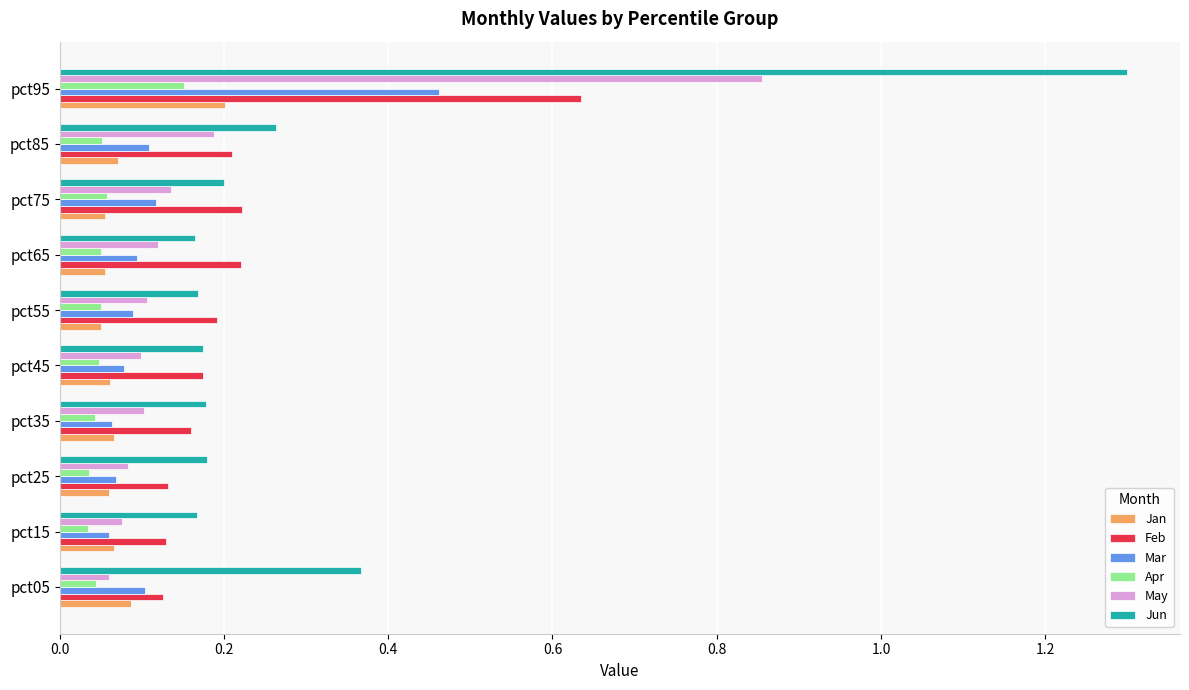

Which label corresponds to the largest value in the chart?

pct95